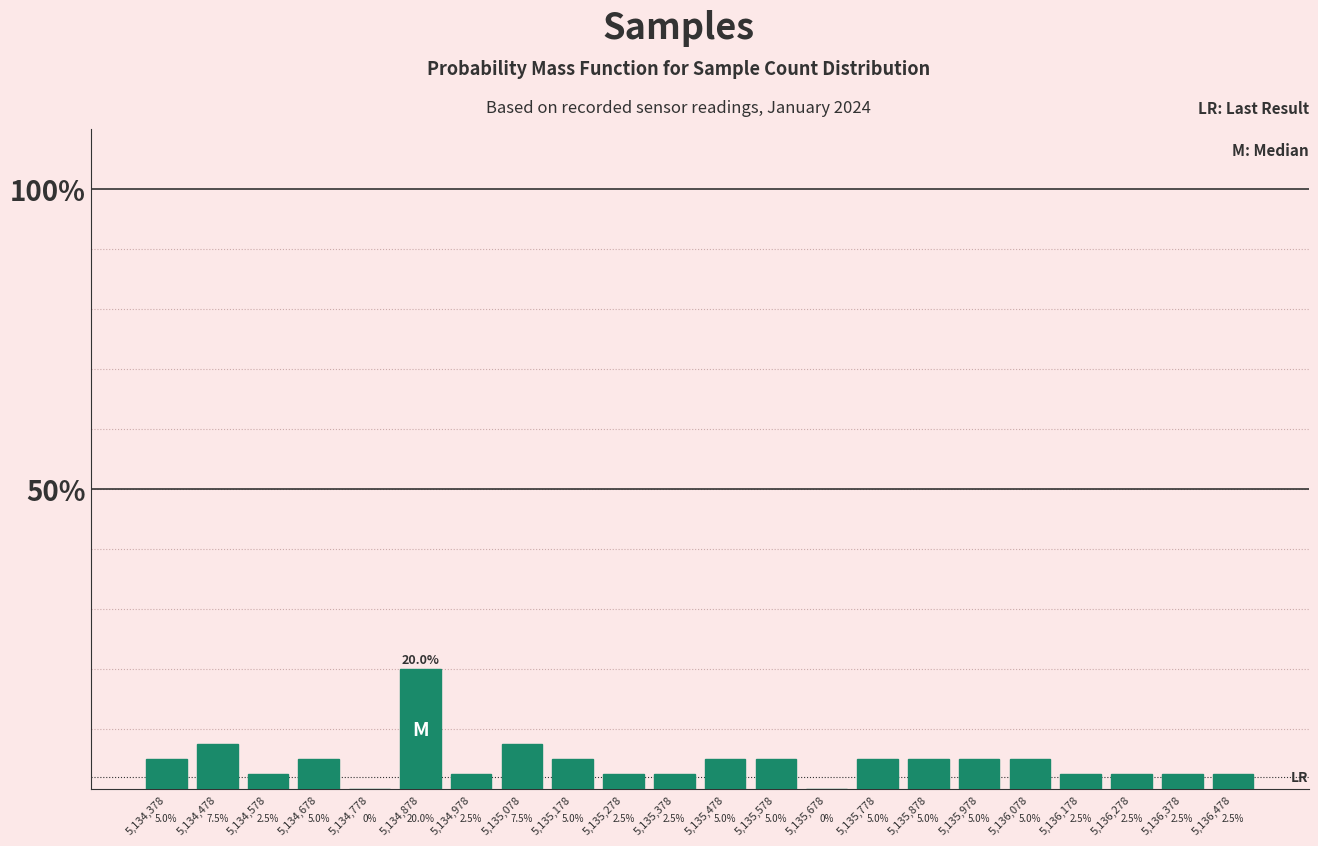

Reading left to right, list every bar in this chart as the range it spans on the x-axis followed by its height. The bar edges are not printed on the chart, so give them approximately, as read against the axis.

5134328 to 5134428: 5.0
5134428 to 5134528: 7.5
5134528 to 5134628: 2.5
5134628 to 5134728: 5.0
5134728 to 5134828: 0.0
5134828 to 5134928: 20.0
5134928 to 5135028: 2.5
5135028 to 5135128: 7.5
5135128 to 5135228: 5.0
5135228 to 5135328: 2.5
5135328 to 5135428: 2.5
5135428 to 5135528: 5.0
5135528 to 5135628: 5.0
5135628 to 5135728: 0.0
5135728 to 5135828: 5.0
5135828 to 5135928: 5.0
5135928 to 5136028: 5.0
5136028 to 5136128: 5.0
5136128 to 5136228: 2.5
5136228 to 5136328: 2.5
5136328 to 5136428: 2.5
5136428 to 5136528: 2.5